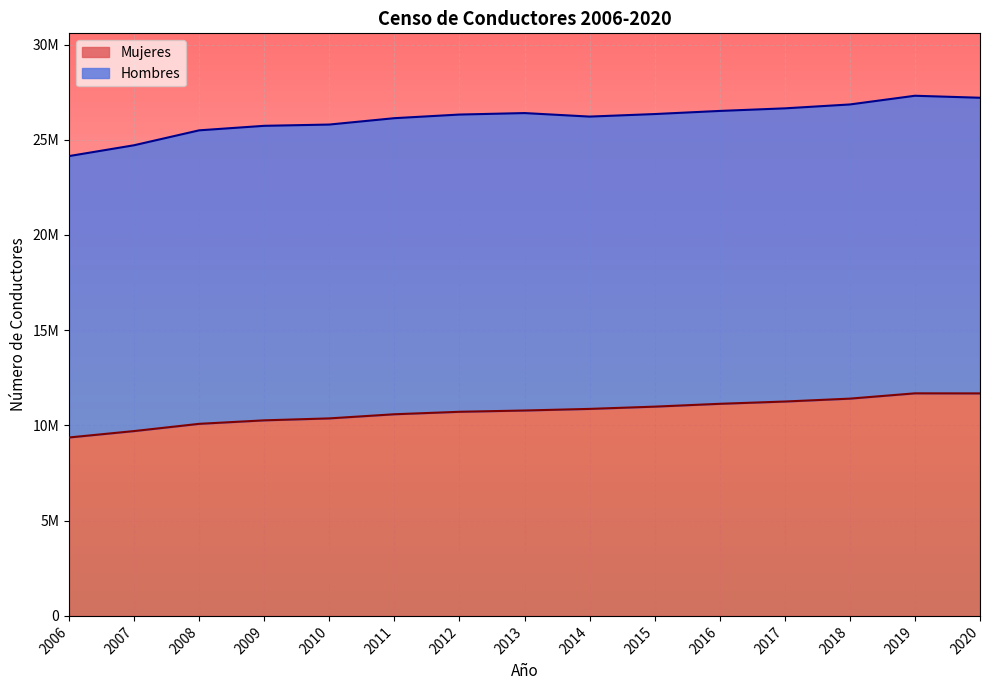

Where does the data first go above 10785030?

2014